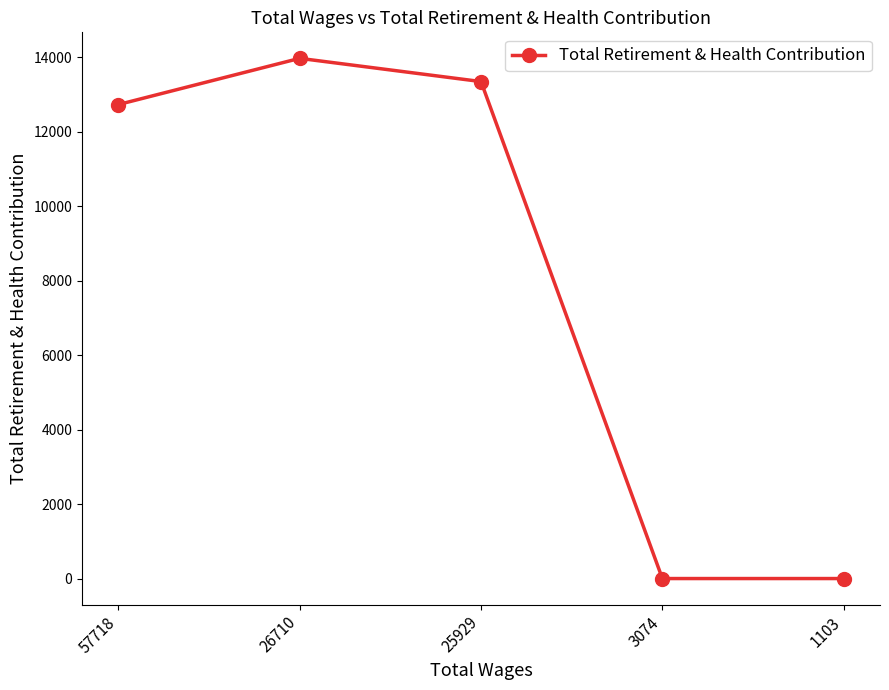

Where is the first local maximum?

26710